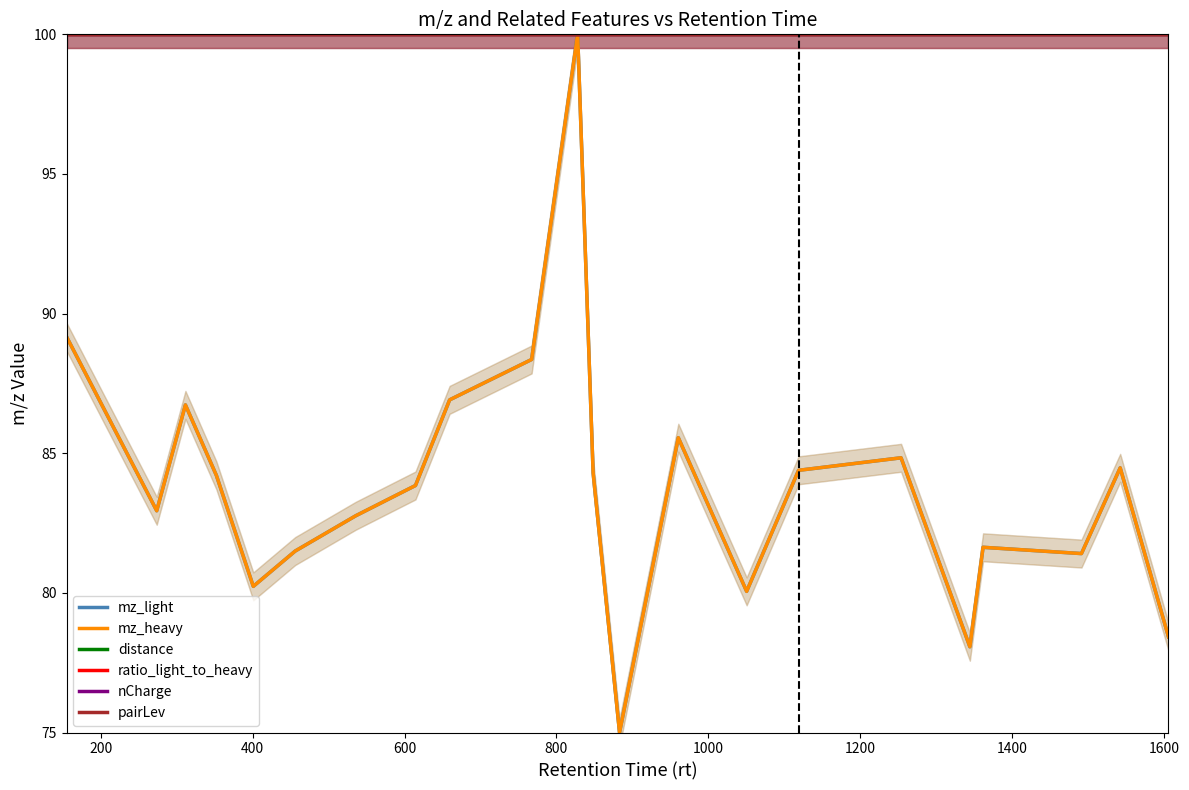

Which series has the largest range (max minus min)?

mz_light